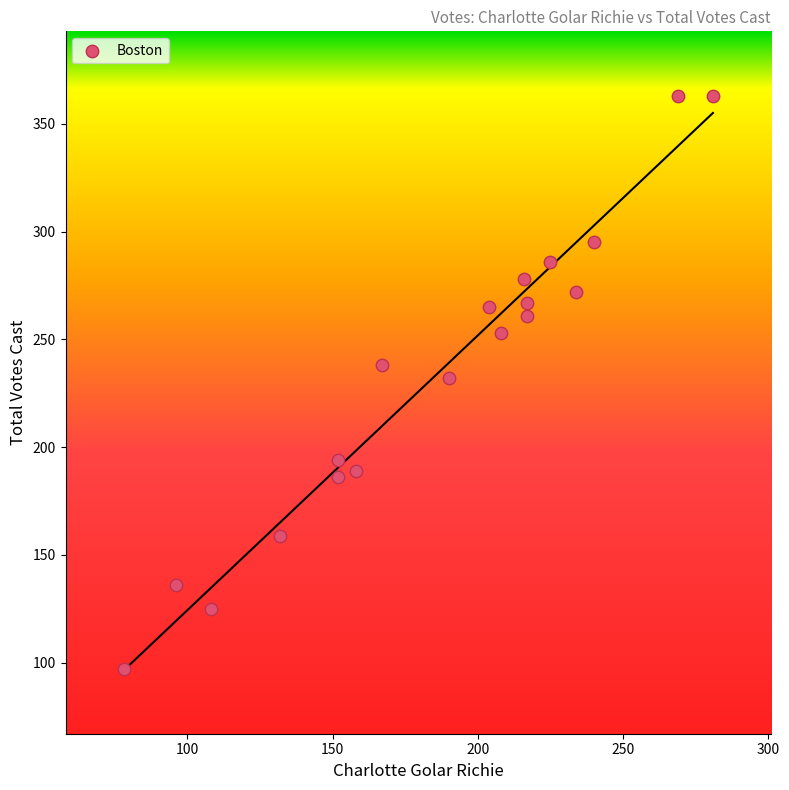

What is the range of X values (max minus min)?

203